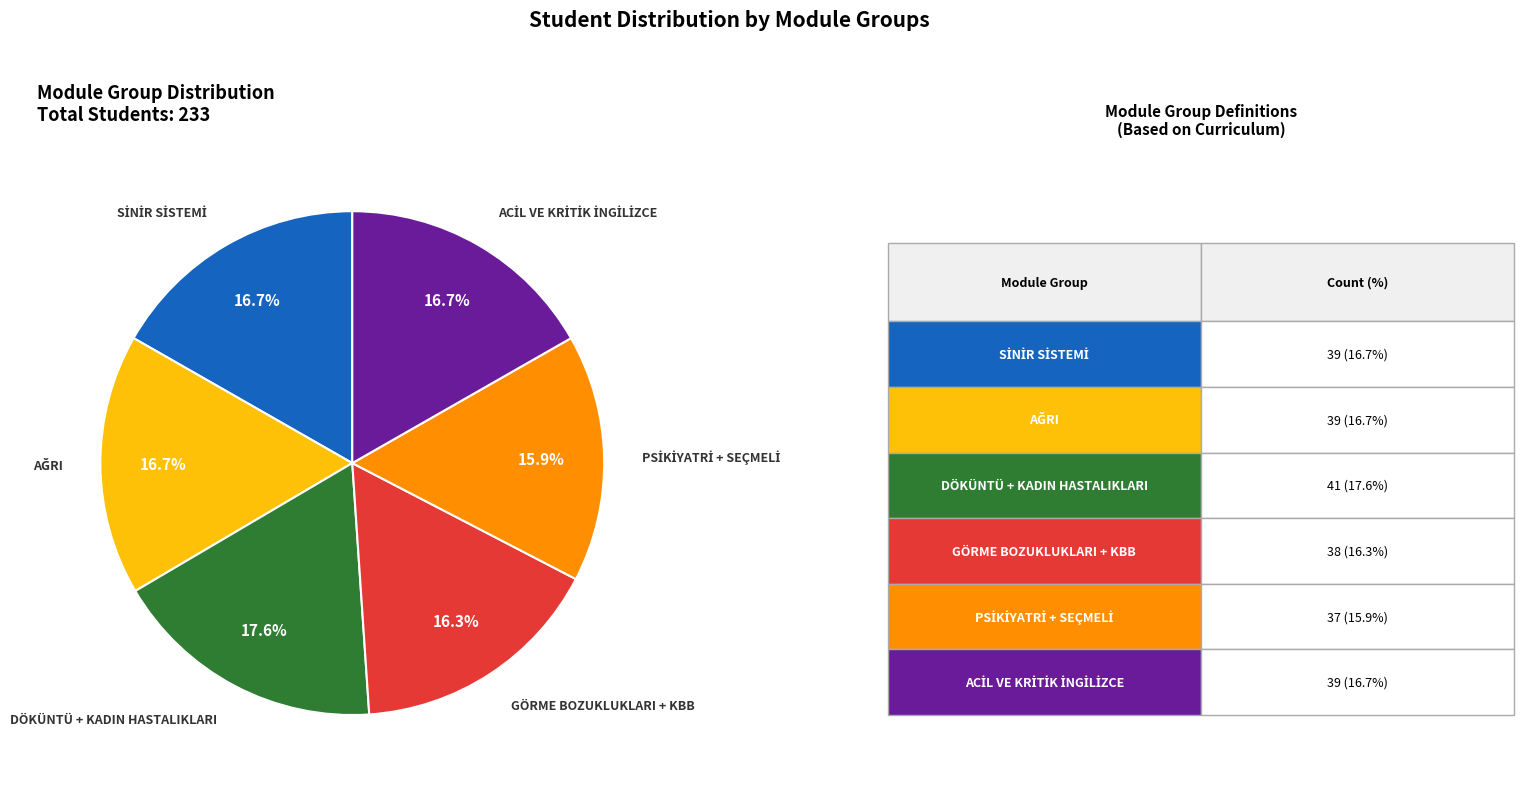

To the nearest percent, what is the average slice percentage?

17%